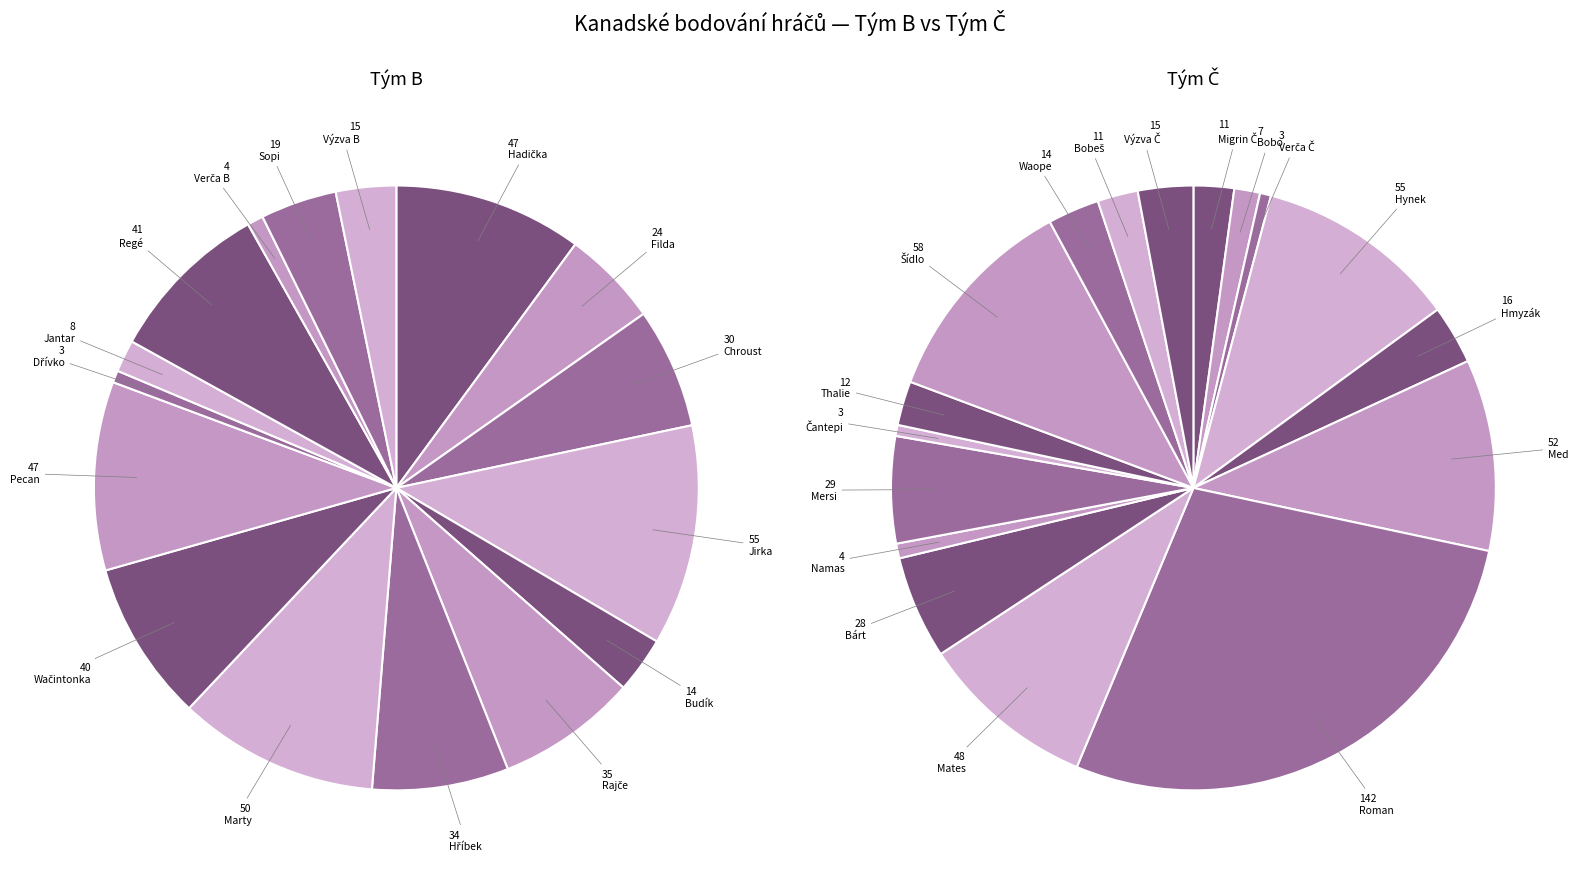

Does Dřívko represent more than half of the total?

No